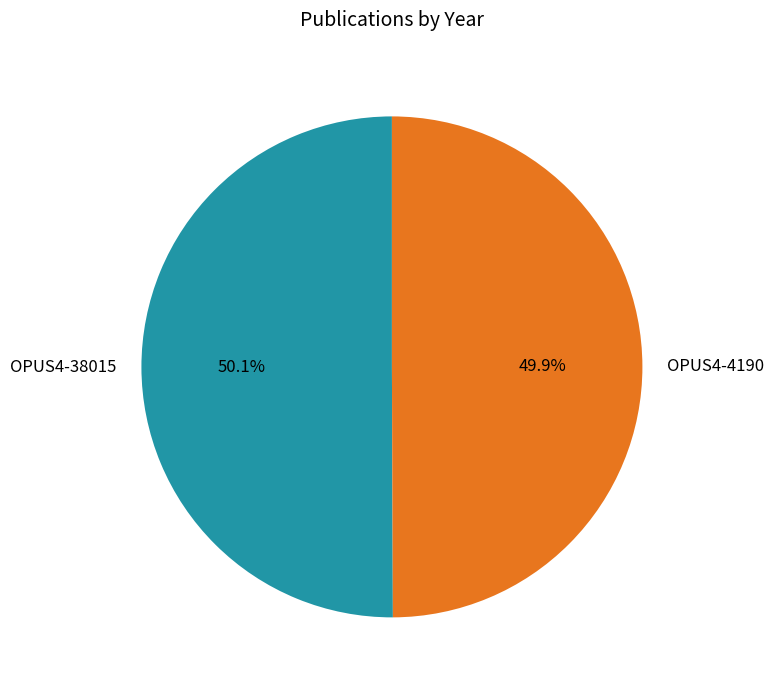

Approximately how many times larger is the value at OPUS4-38015 compared to OPUS4-4190?

1.0